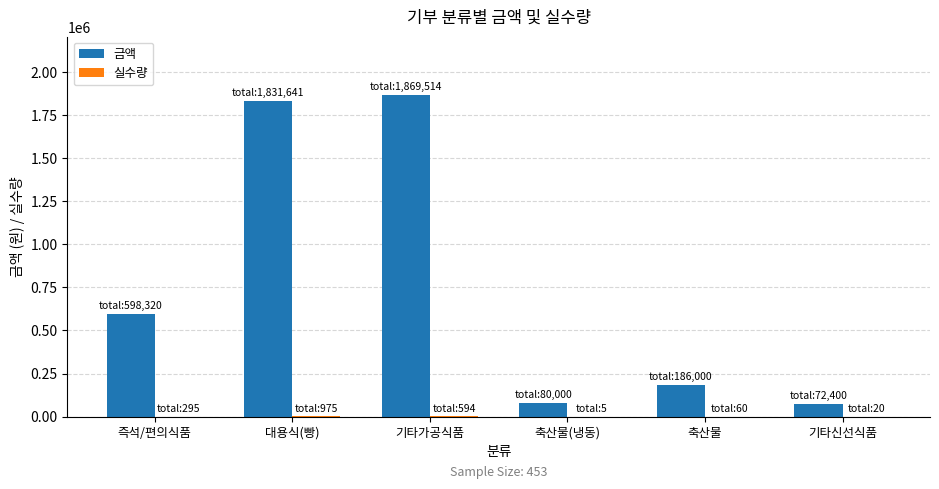

What is the spread (max minus min) of values at 기타신선식품?

72380